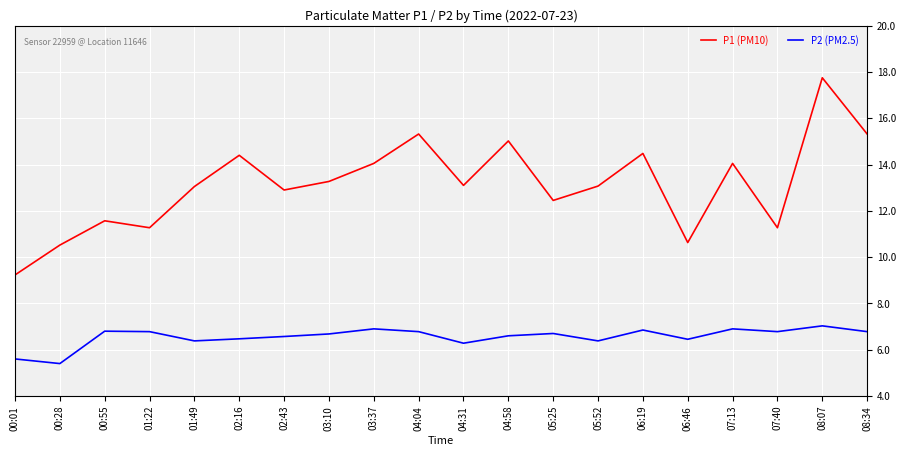

At which category is the sum across all series the highest?

08:07